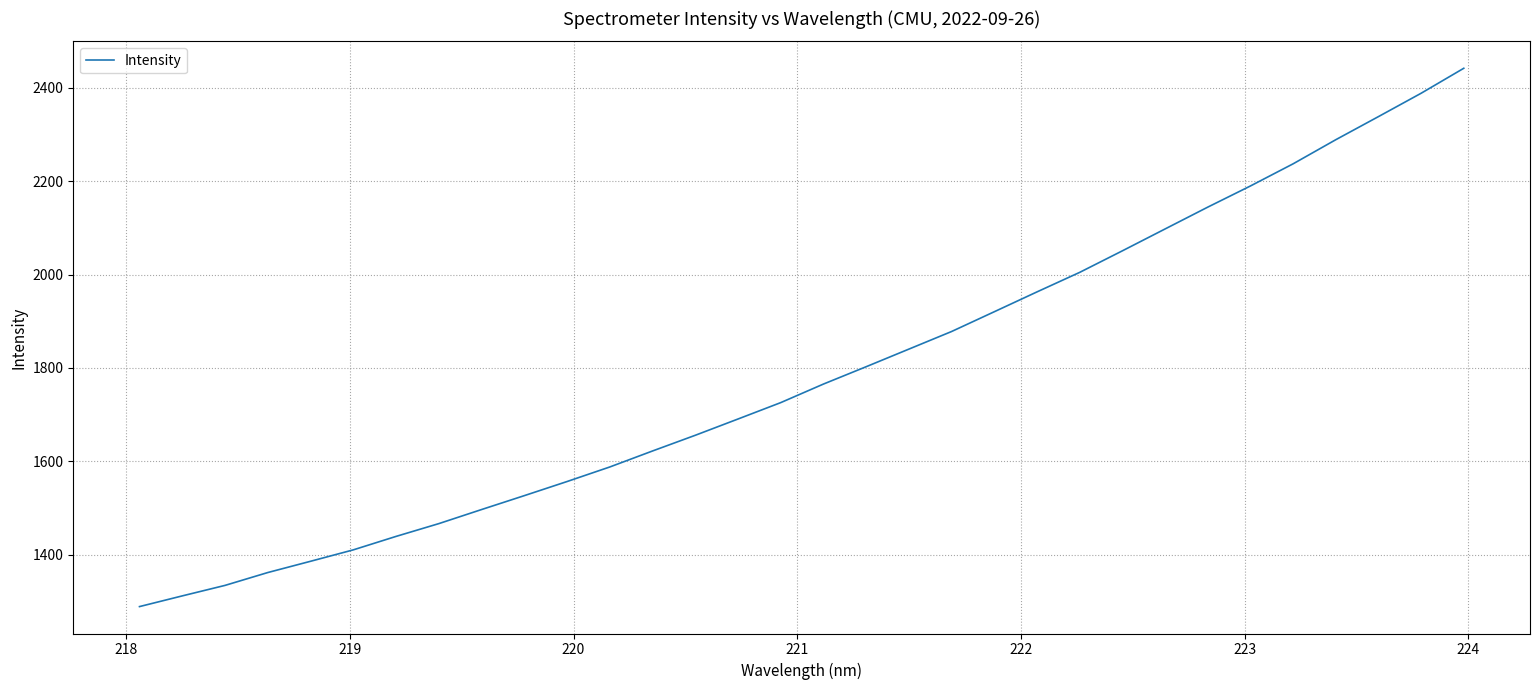

What is the difference between the maximum and minimum values?

1152.3